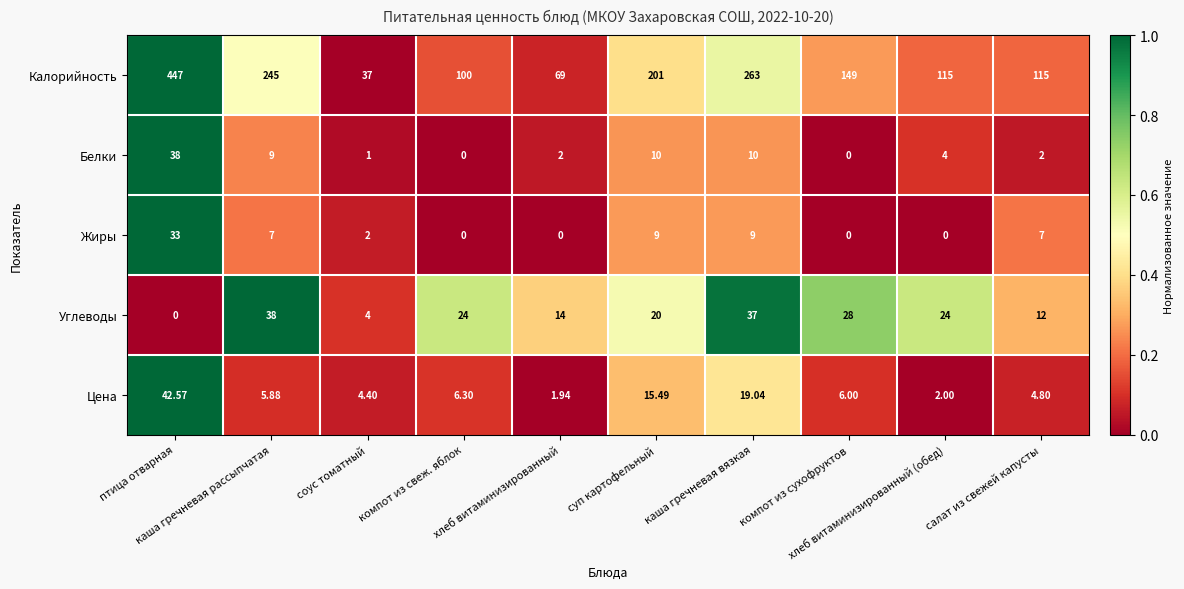

Which series changed the most between компот из свеж. яблок and хлеб витаминизированный?

Калорийность